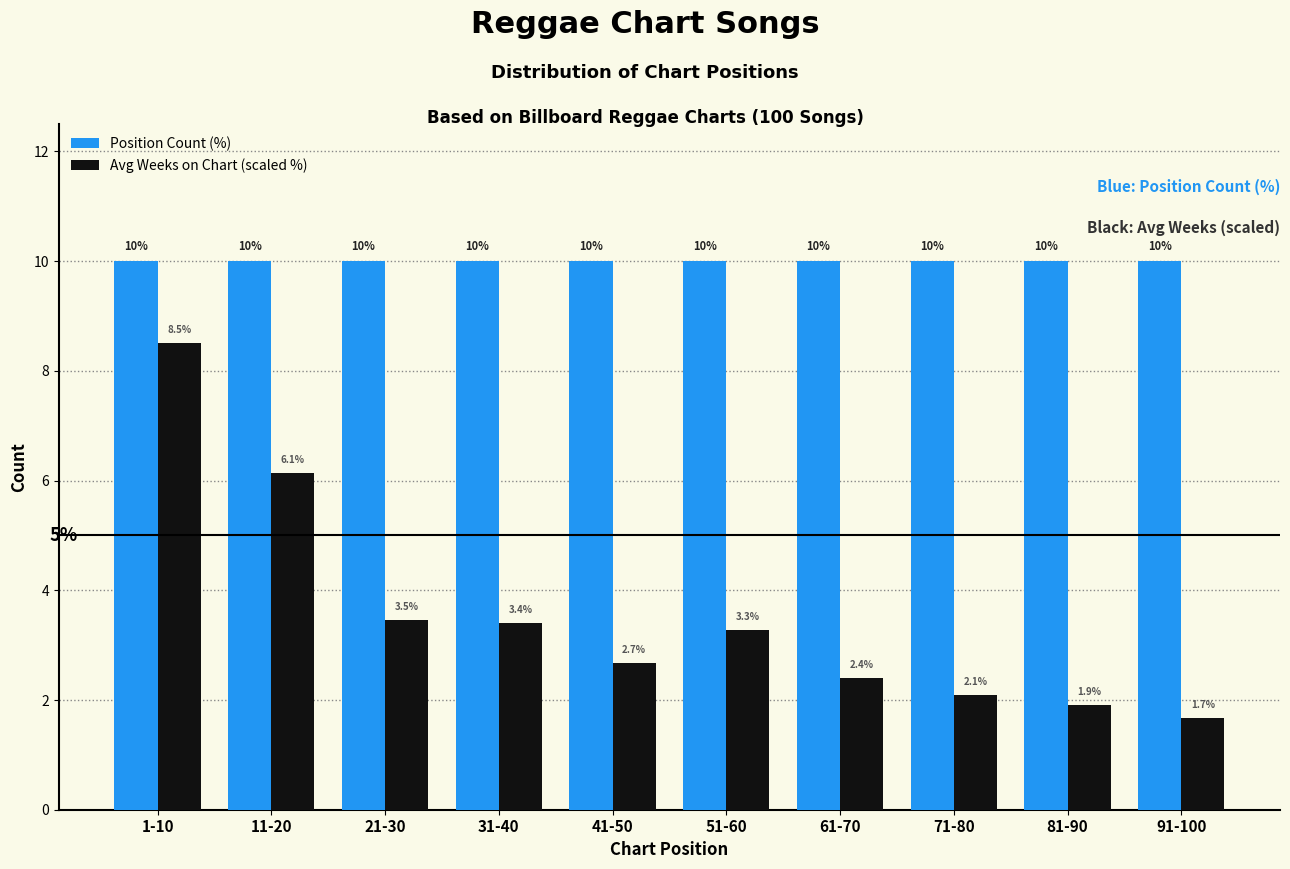

Reading left to right, what are all the values shown in this chart?

Position Count (%): 1-10=10.0	11-20=10.0	21-30=10.0	31-40=10.0	41-50=10.0	51-60=10.0	61-70=10.0	71-80=10.0	81-90=10.0	91-100=10.0
Avg Weeks on Chart (scaled %): 1-10=8.5	11-20=6.1	21-30=3.5	31-40=3.4	41-50=2.7	51-60=3.3	61-70=2.4	71-80=2.1	81-90=1.9	91-100=1.7